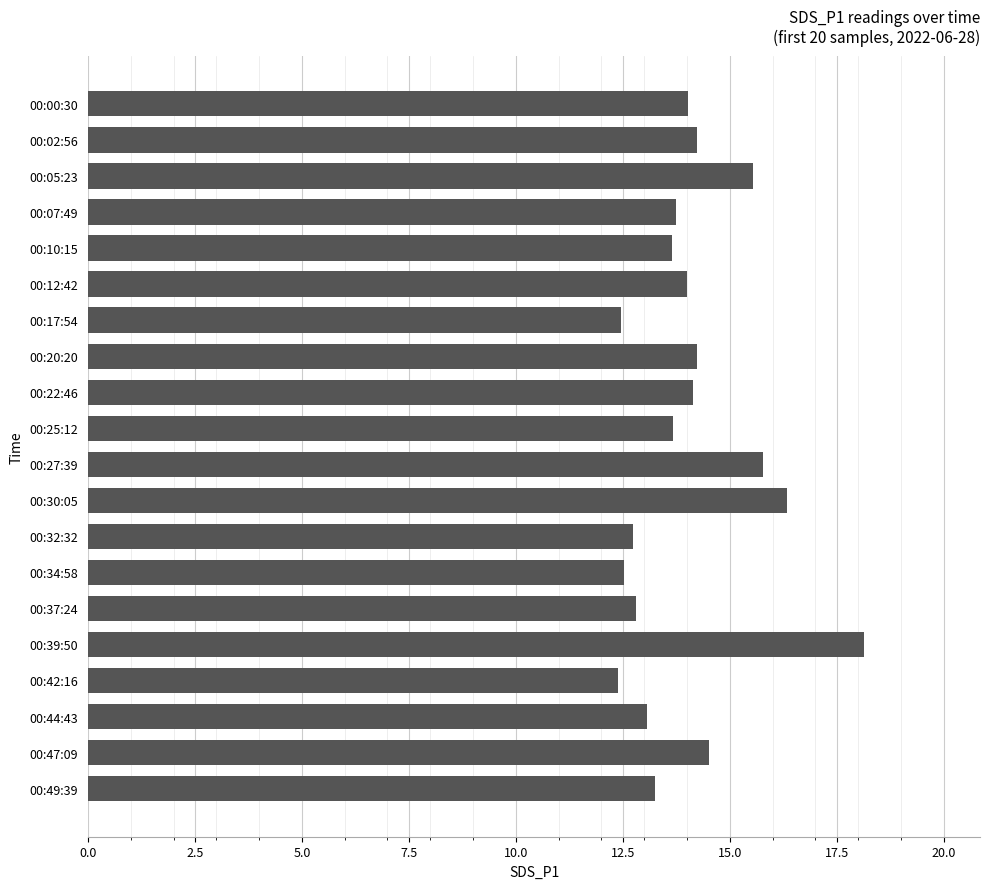

What is the difference between the values at 00:27:39 and 00:20:20?

1.5